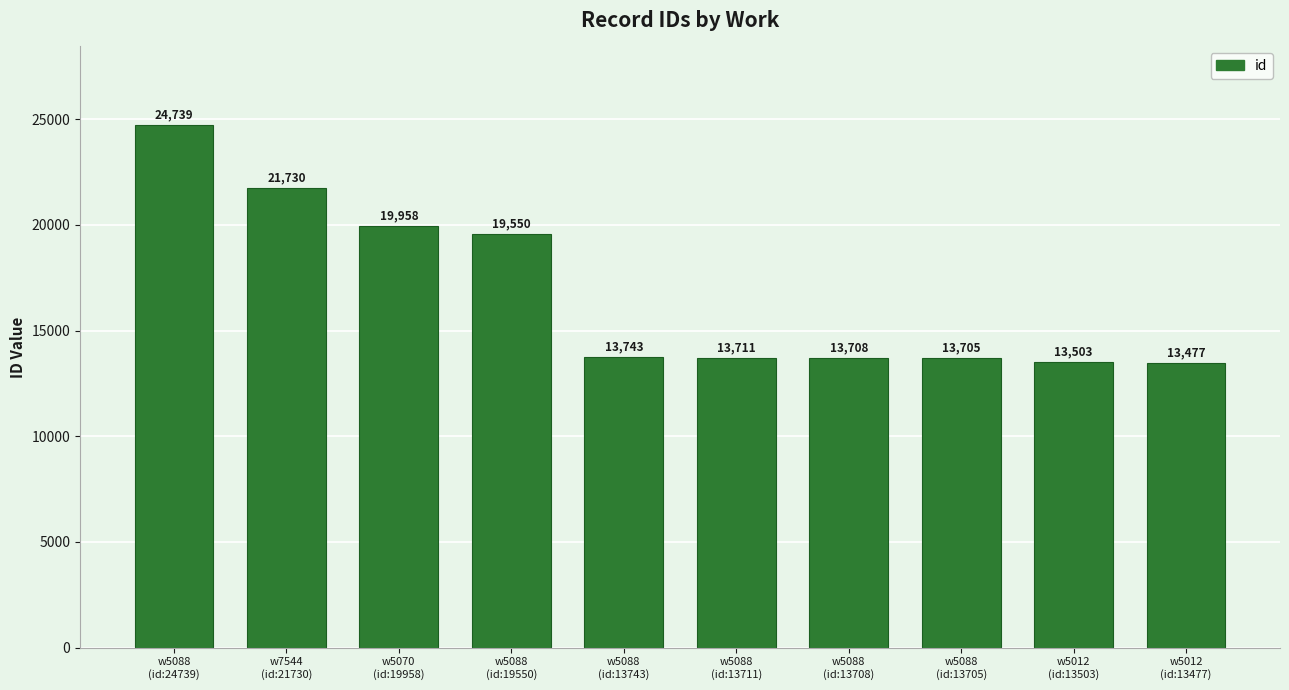

What is the approximate value at w5088
(id:13711), to the nearest 50?

13700